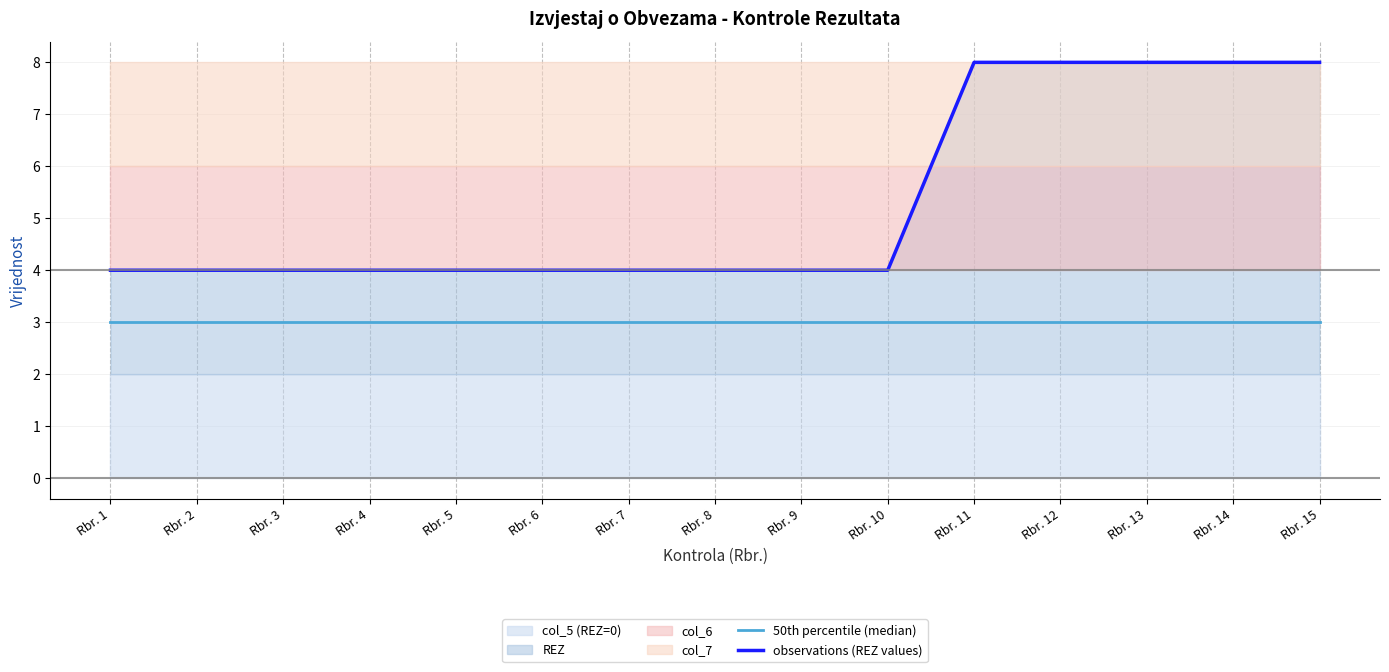

Which label corresponds to the smallest value in the chart?

Rbr. 1